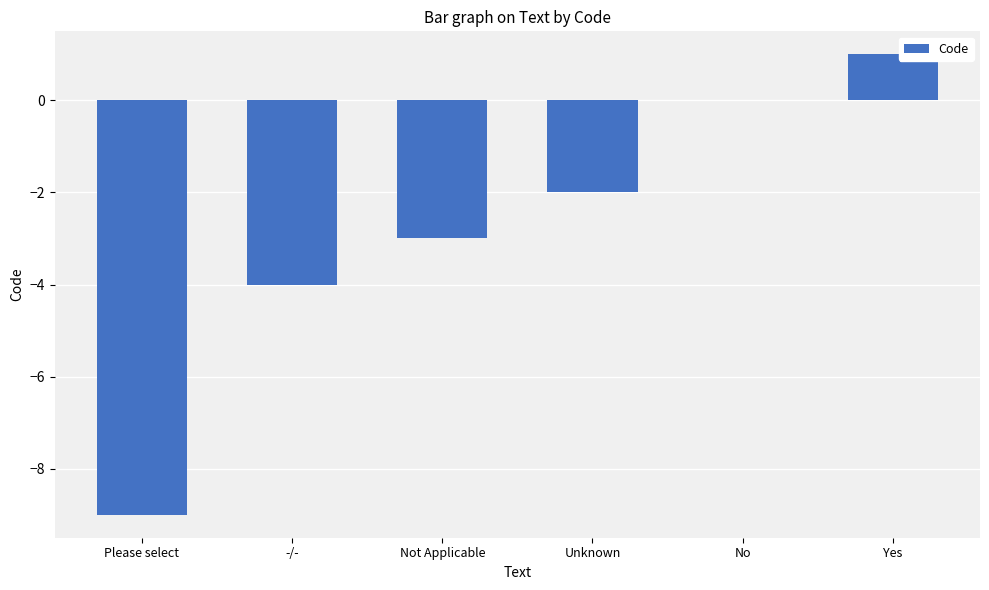

How many categories are shown in the chart?

6